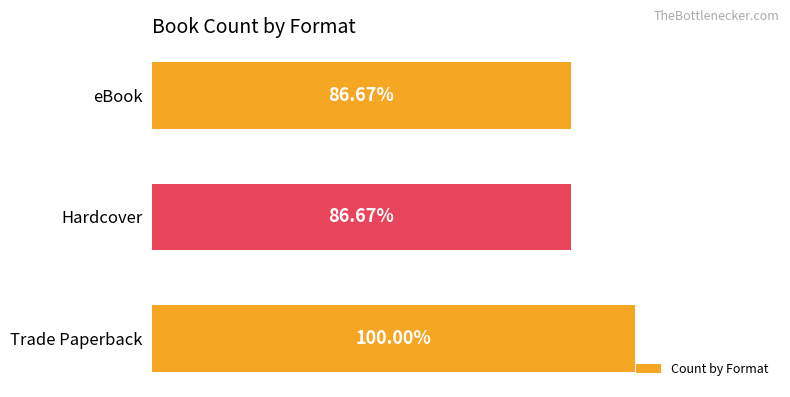

How many values are between 13 and 15?

3